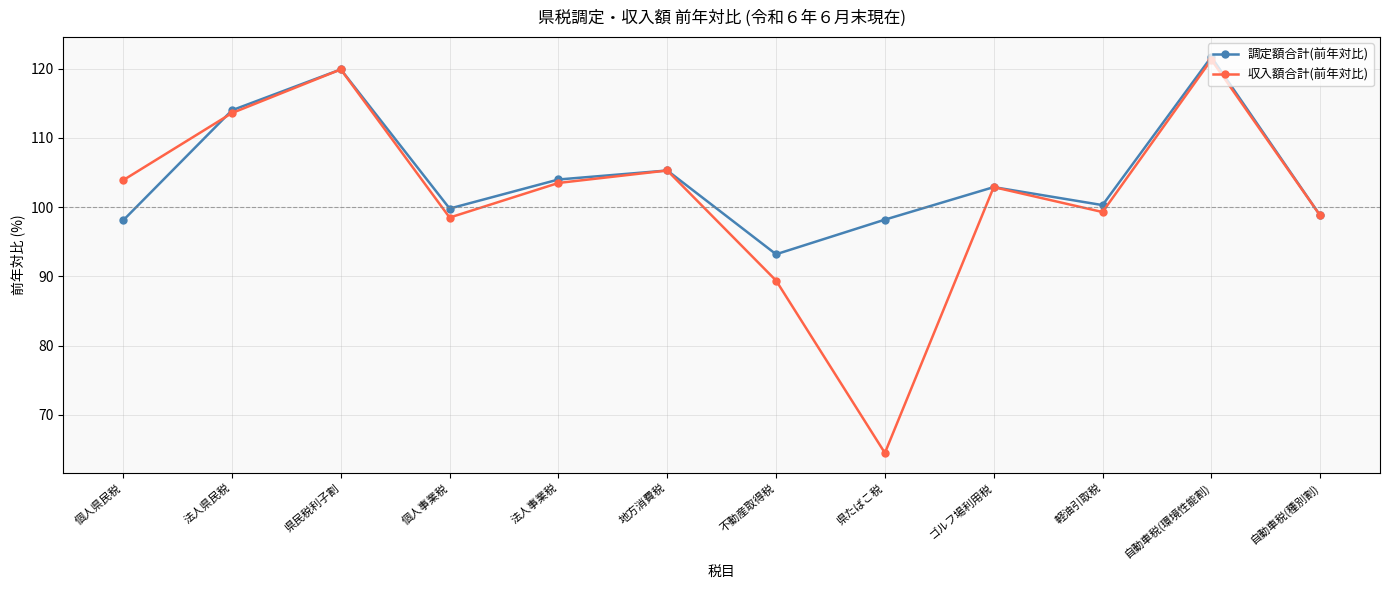

What is the label of the 9th point from the right?

個人事業税